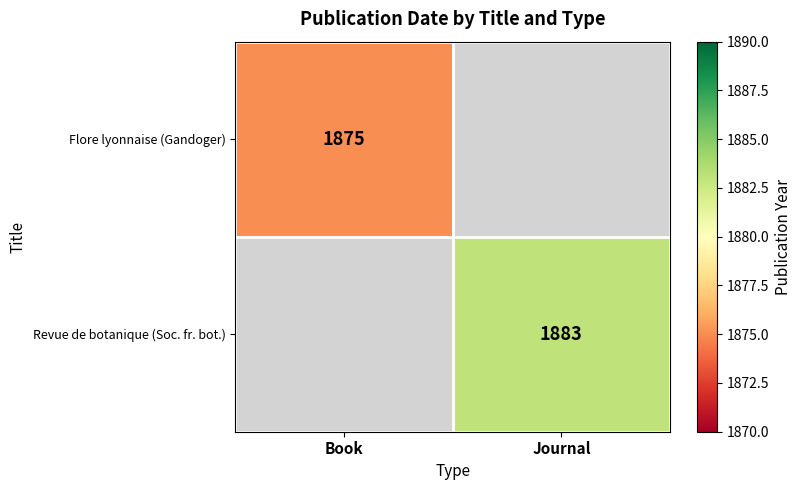

Is the value of Flore lyonnaise (Gandoger) at Book greater than the value of Revue de botanique (Soc. fr. bot.) at Journal?

No